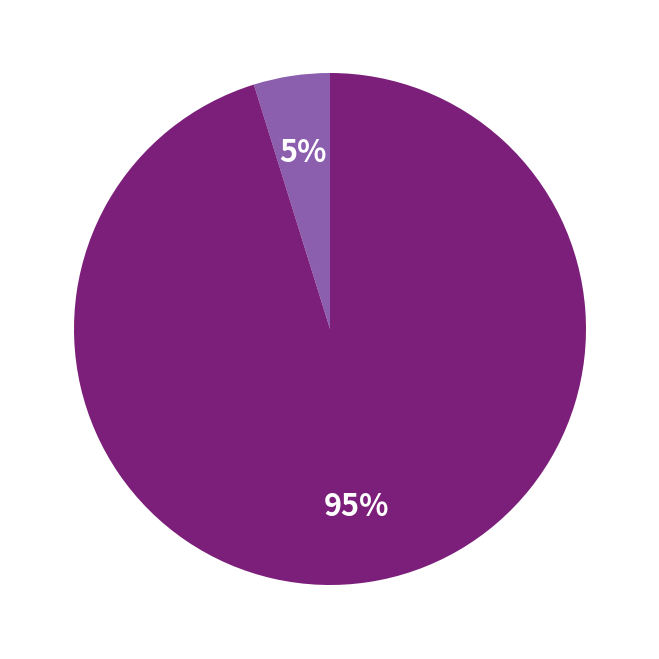

To the nearest percent, what is the difference between the largest and smallest slice percentages?

95%